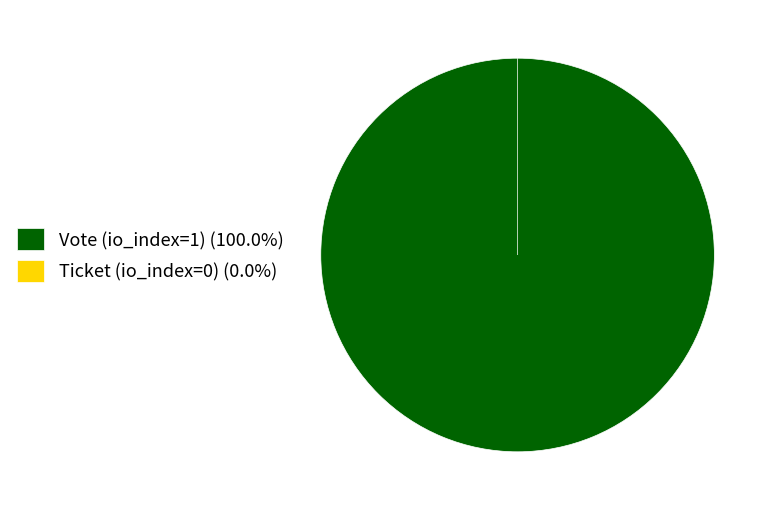

What is the change in value from Vote (io_index=1) to Ticket (io_index=0)?

-1